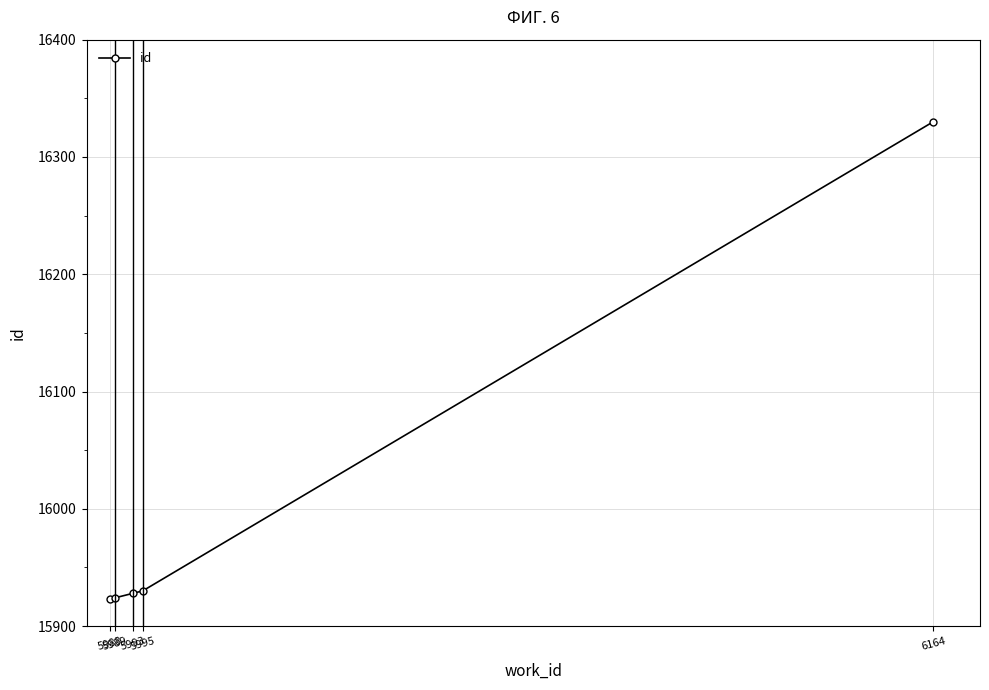

What is the value of the 4th point from the left?

15930